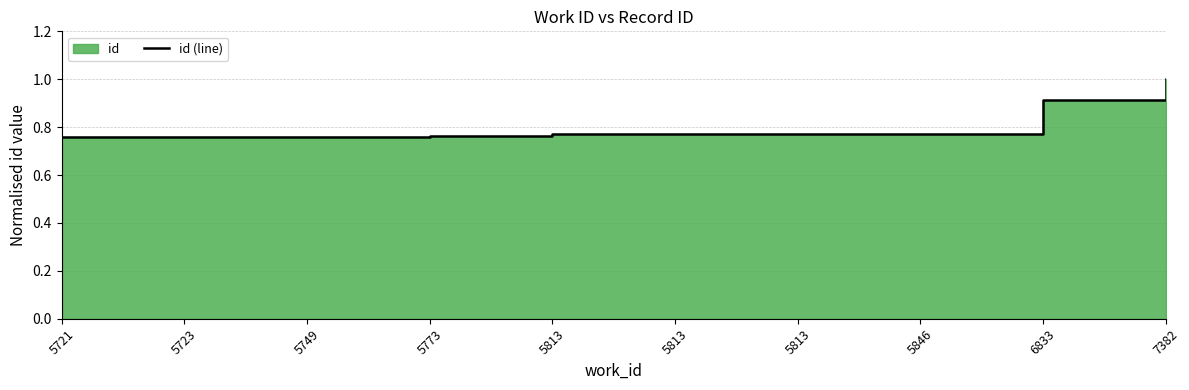

Is it true that the value at 5846 is 1.2?

False